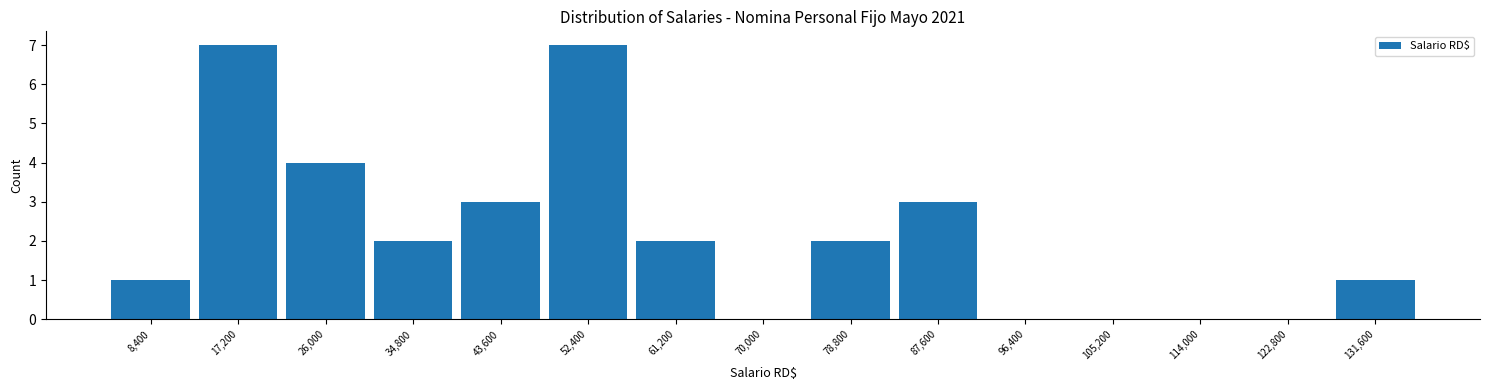

How tall is the bar that spans 4000 to 12800 on the x-axis? Neither the bar edges nor the heights are printed on the chart, so give them approximately, as read against the axes.

1